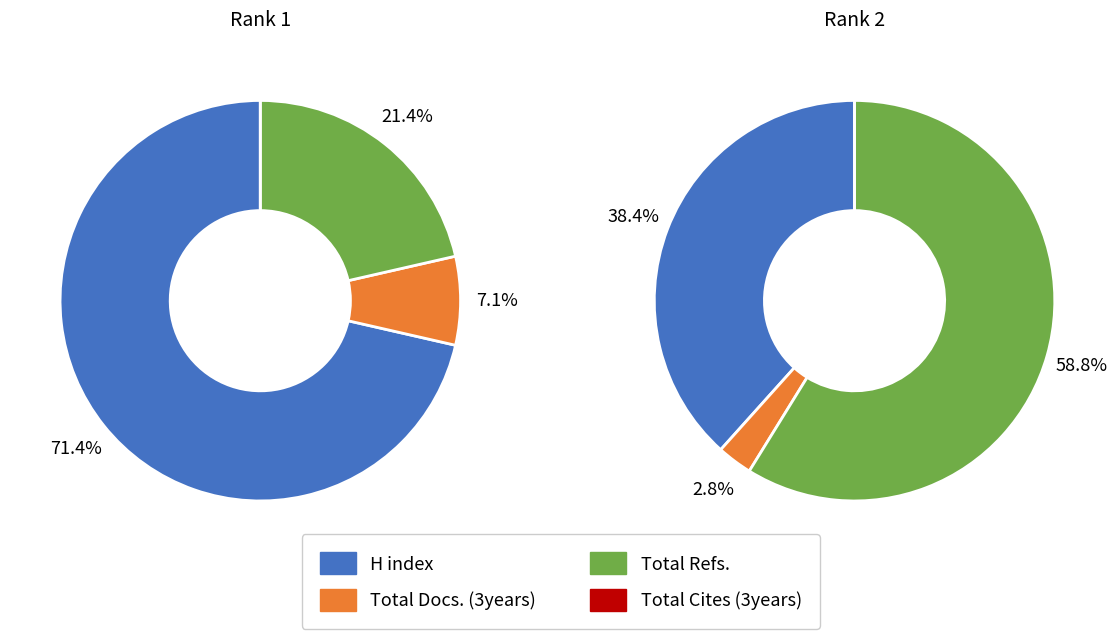

To the nearest percent, what percentage of the pie is Rank 2?

43%